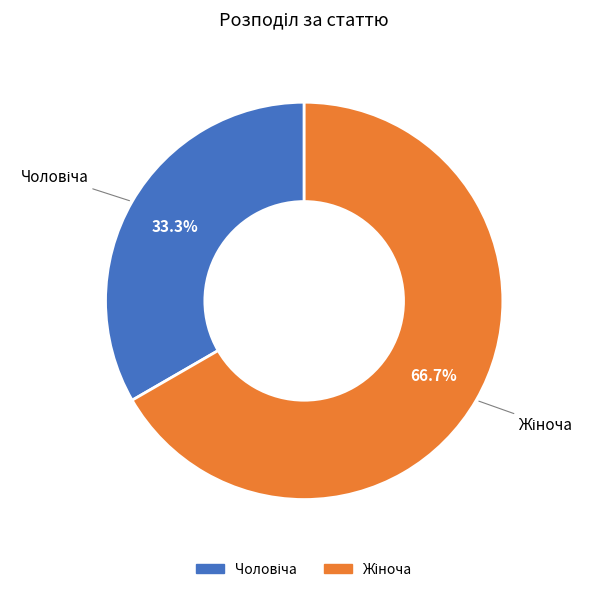

Is there a majority slice in this chart?

Yes